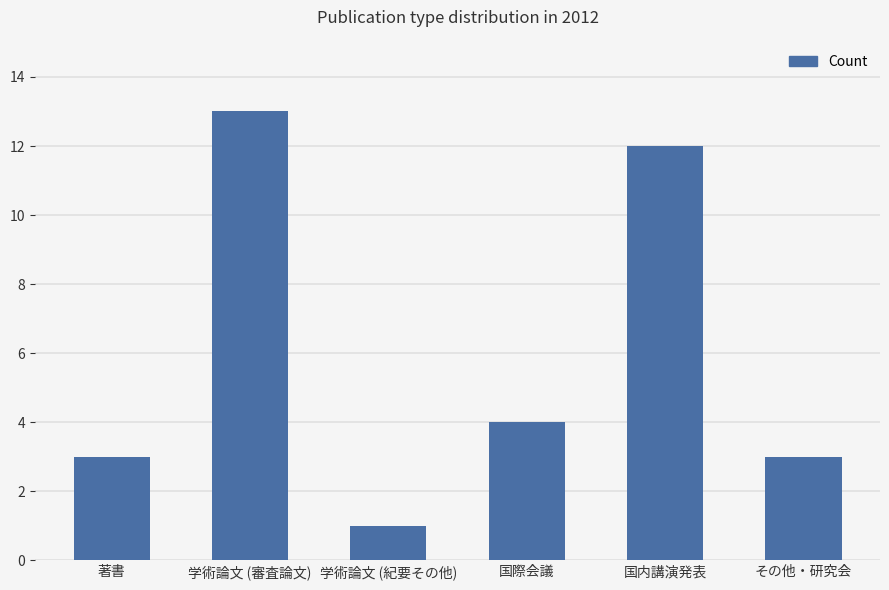

What is the difference between the second highest and second lowest values?

9